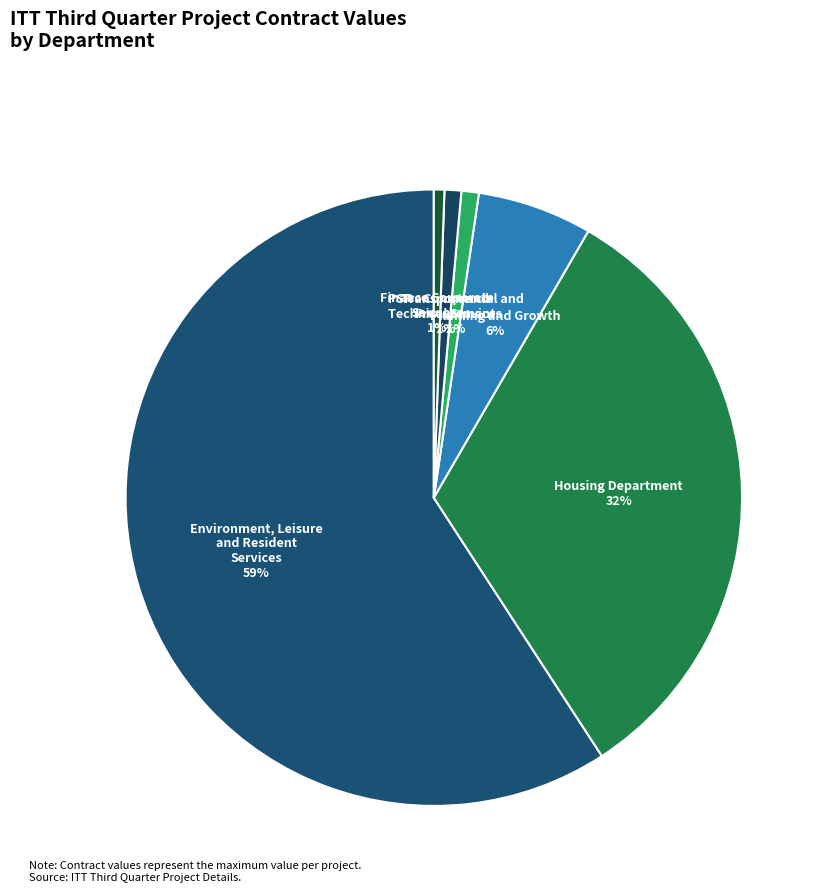

To the nearest percent, what is the average slice percentage?

17%